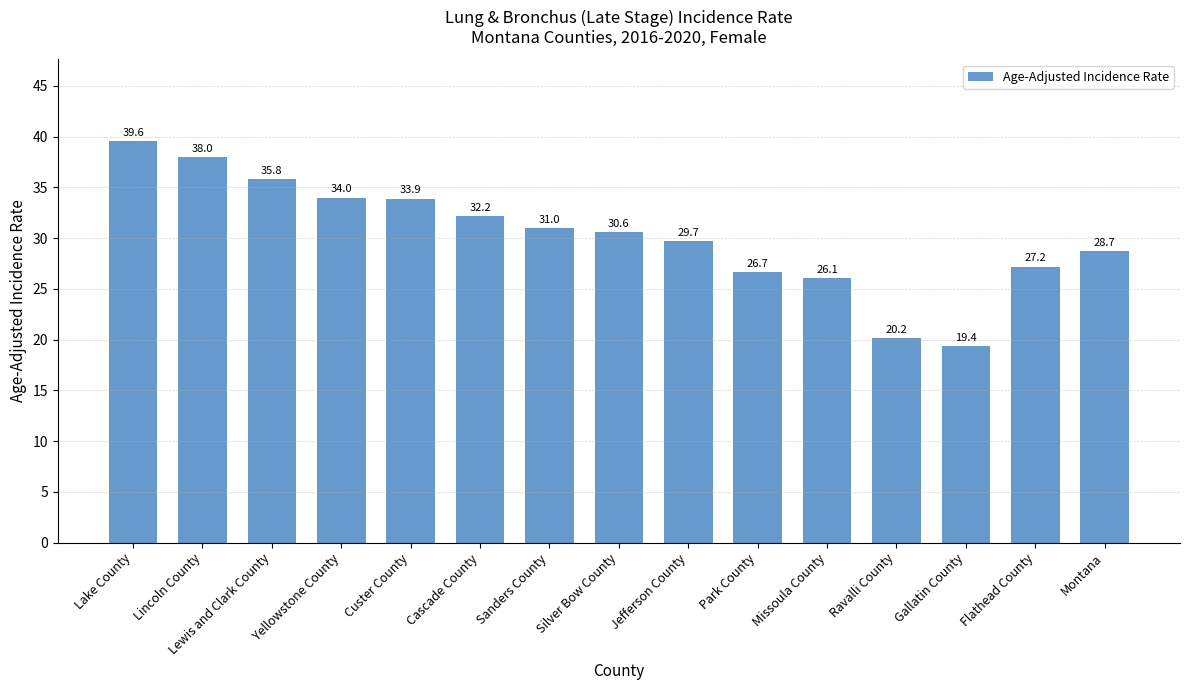

At which category does the chart reach its peak across all series?

Lake County